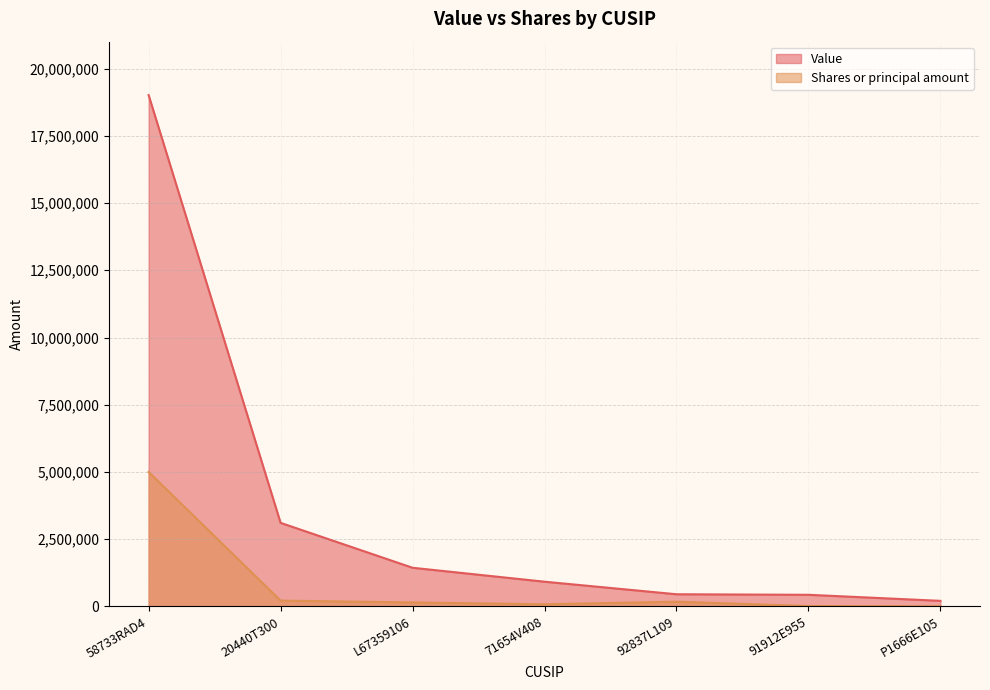

What is the difference between the maximum and minimum values in the Shares or principal amount series?

4993888